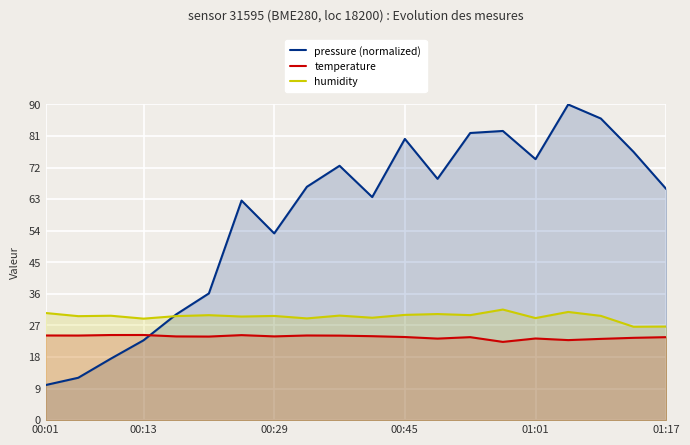

What is the maximum value for temperature?

24.3